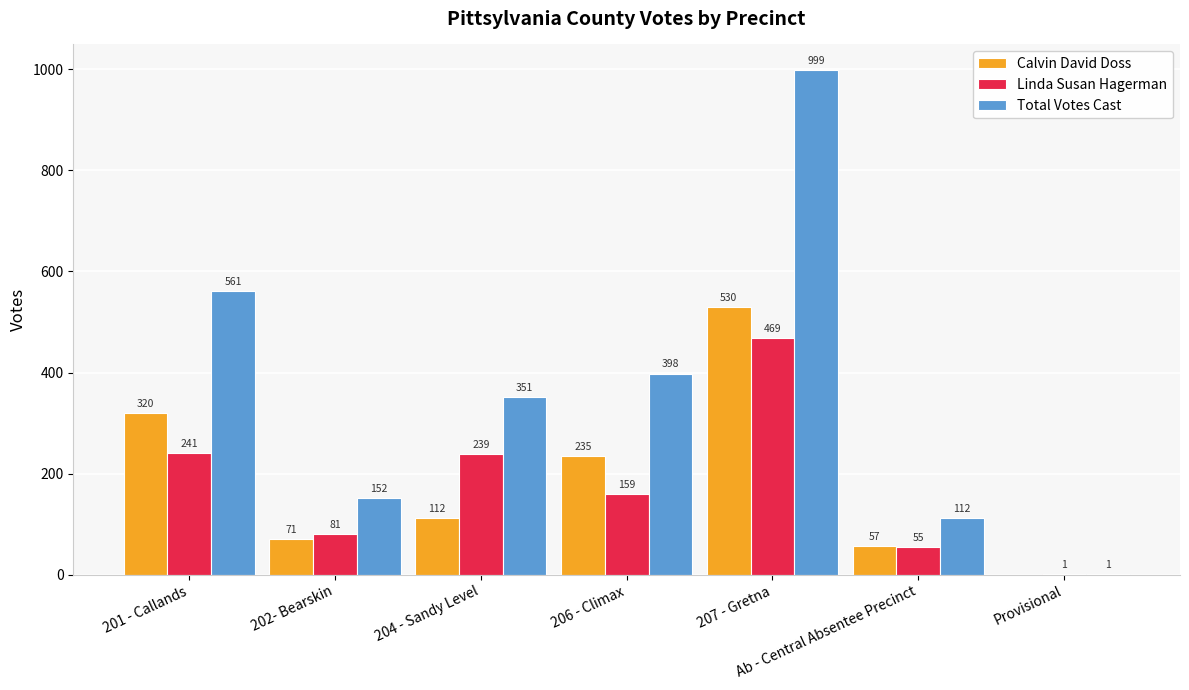

Which series changed the most between 201 - Callands and 202- Bearskin?

Total Votes Cast